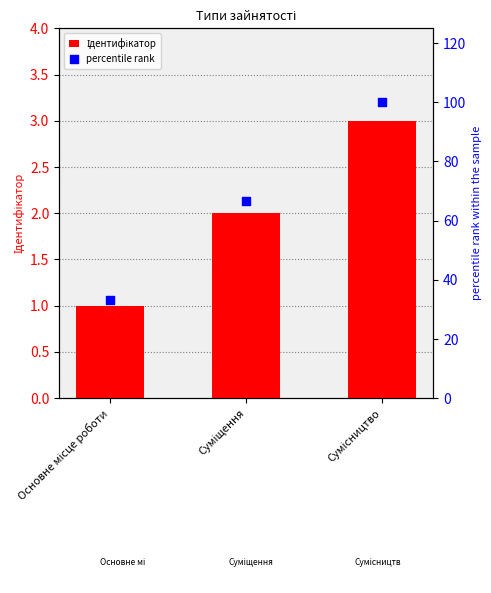

What are all the series names shown in the legend?

Ідентифікатор, percentile rank